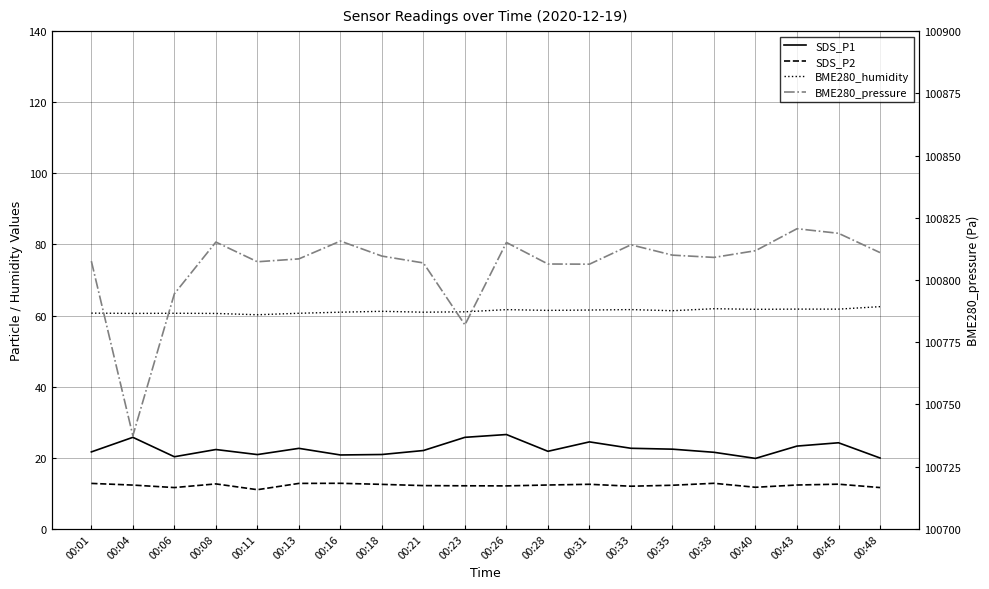

True or false: SDS_P2 and SDS_P1 cross at least once.

False